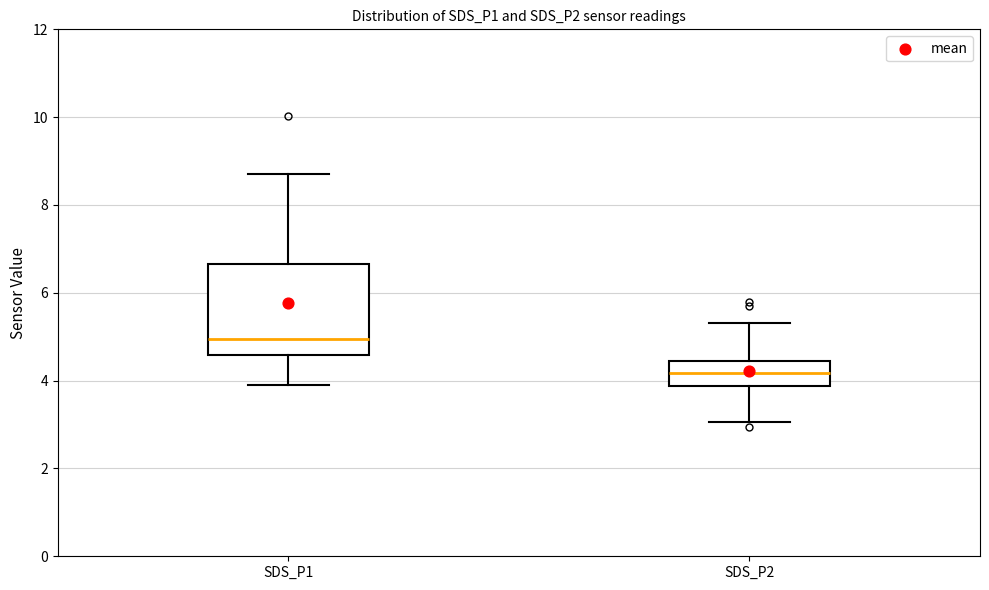

Reading left to right, read every box against the y-axis: the position of its median line, the range the box covers, and the ends of its whiskers. The values are not printed on the chart, so give them approximately, as read against the axis.

SDS_P1: median 5.0, box 4.6 to 6.6, whiskers 4.0 to 8.8
SDS_P2: median 4.2, box 3.8 to 4.4, whiskers 3.0 to 5.4